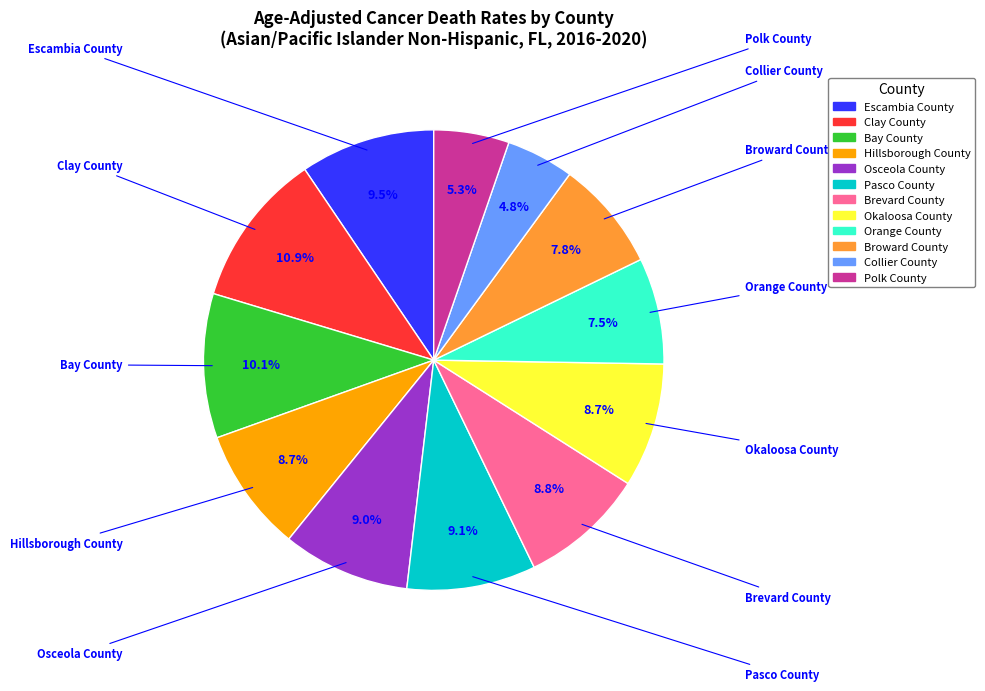

How many segments does this pie chart have?

12